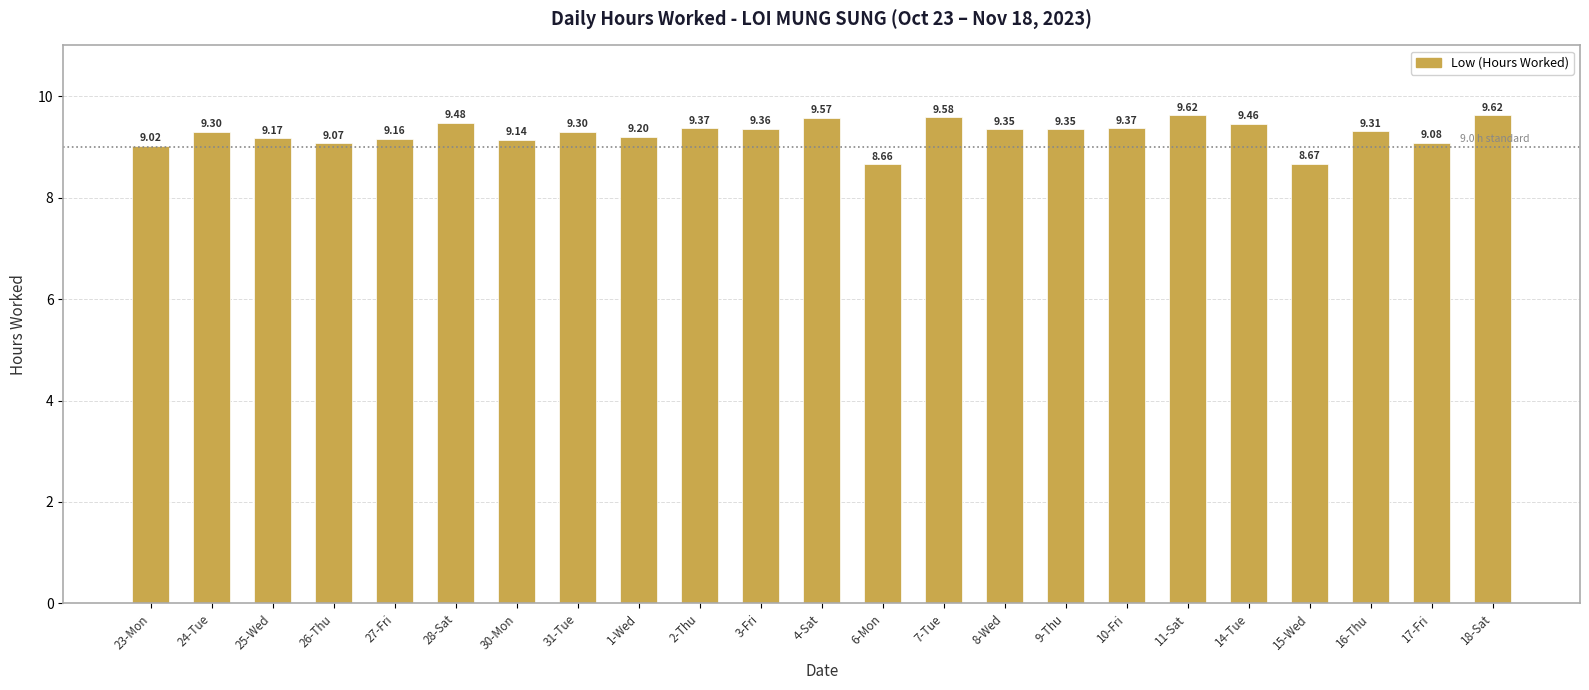

What is the sum of the values at 17-Fri and 31-Tue?

18.4